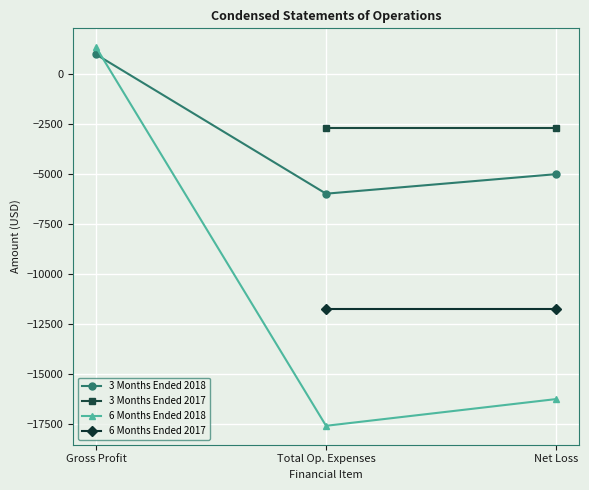

What is the sum of all 6 Months Ended 2018 values?

-32474